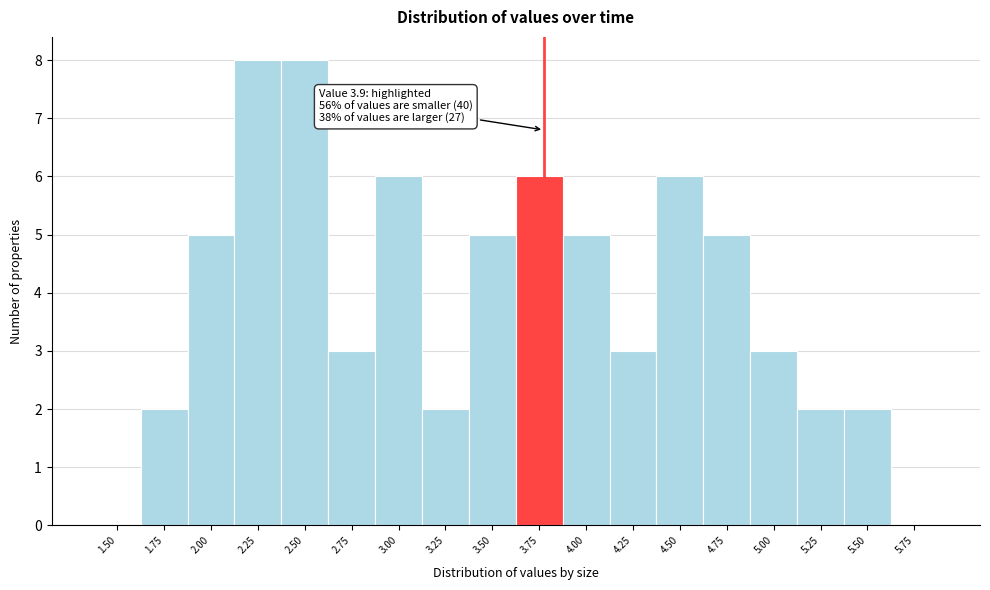

Reading right to left, list all the values displayed in this chart.

5.75=0	5.50=2	5.25=2	5.00=3	4.75=5	4.50=6	4.25=3	4.00=5	3.75=6	3.50=5	3.25=2	3.00=6	2.75=3	2.50=8	2.25=8	2.00=5	1.75=2	1.50=0